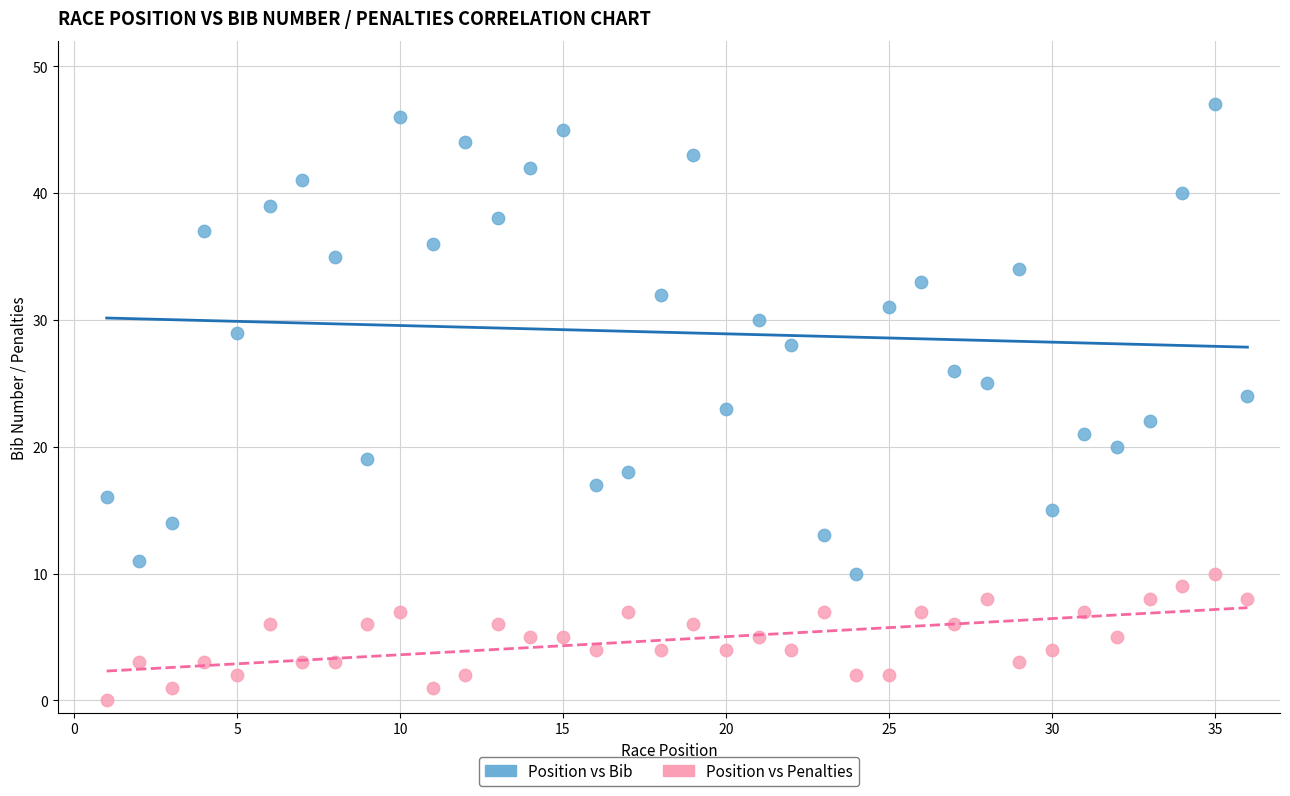

Which series has the widest spread of Y values?

Position vs Bib